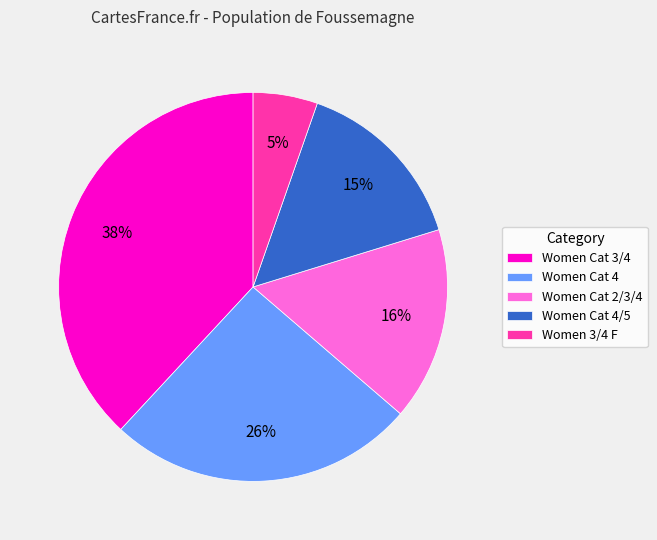

Approximately how many times larger is the value at Women Cat 4/5 compared to Women Cat 4?

0.6